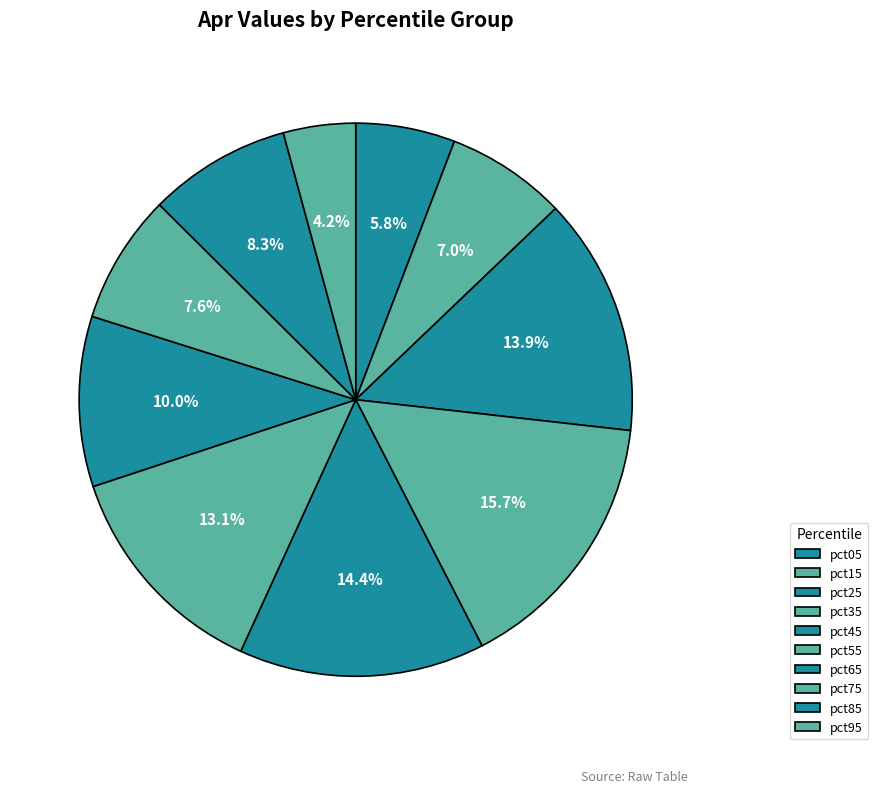

The pct65 slice represents 1% of the pie. True or false?

False